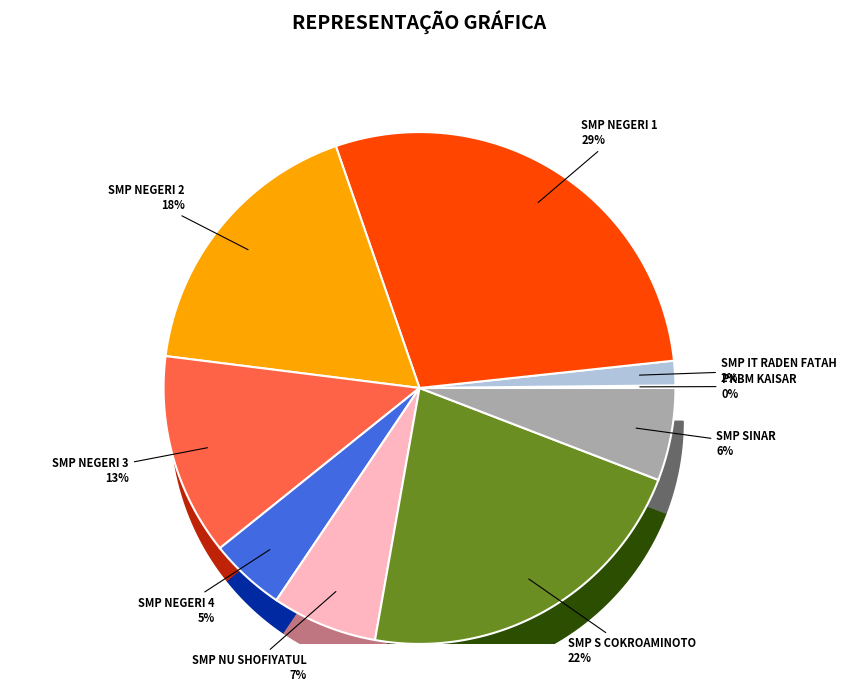

Do SMP NU SHOFIYATUL HUDA and SMP NEGERI 2 SUKARESMI together represent more than half of the pie?

No